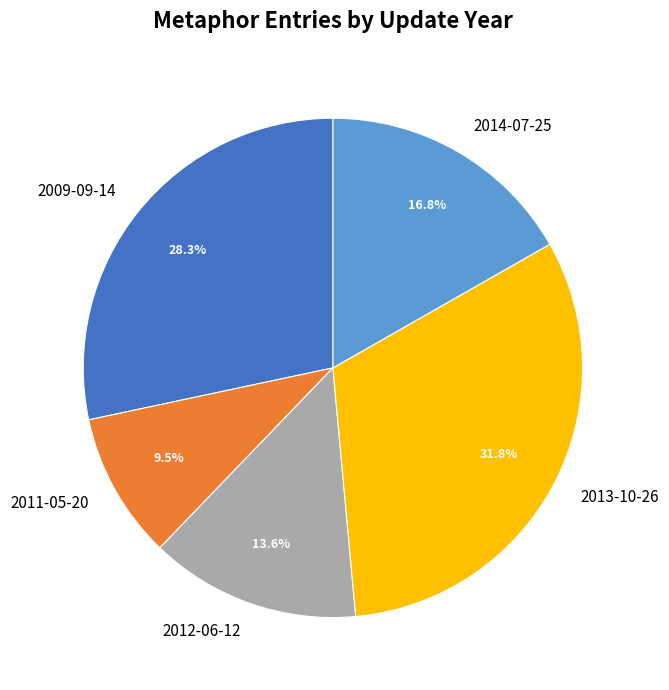

Does any single category account for the majority?

No